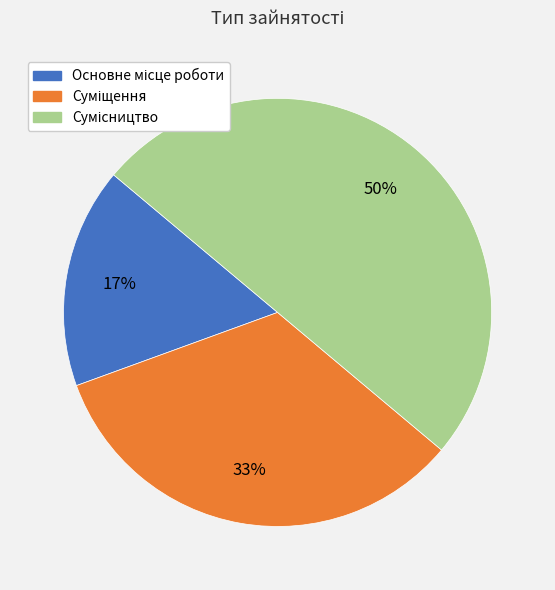

To the nearest percent, what is the average slice percentage?

33%